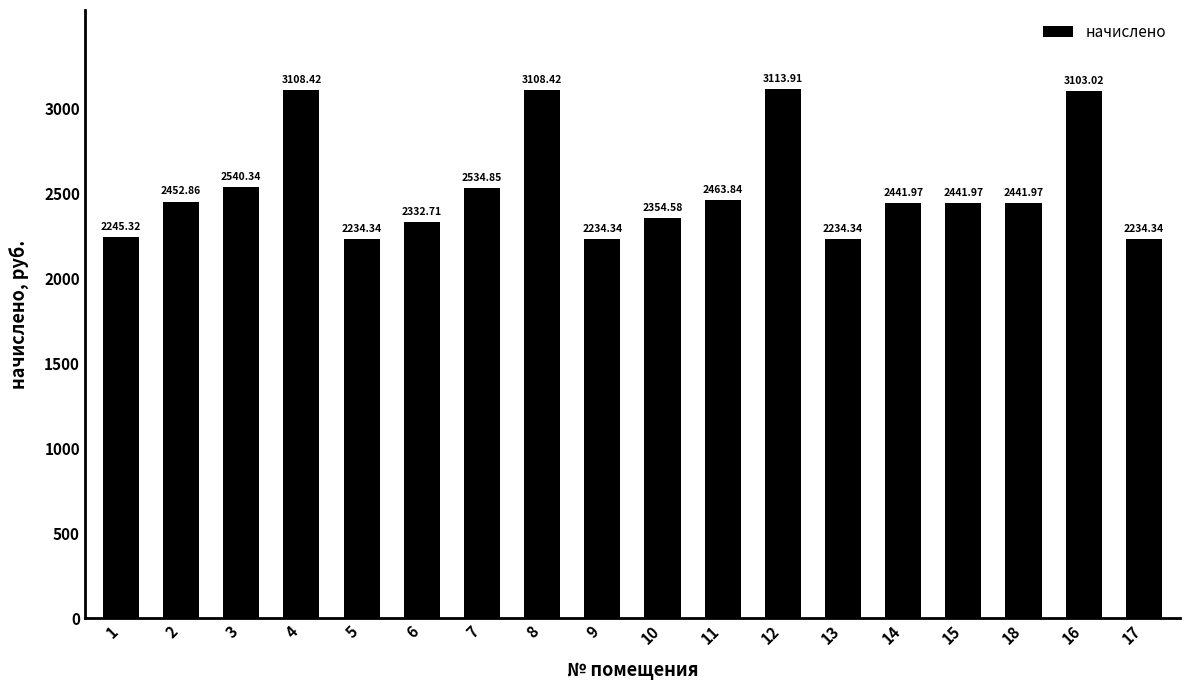

What is the sum of all values?

45621.5